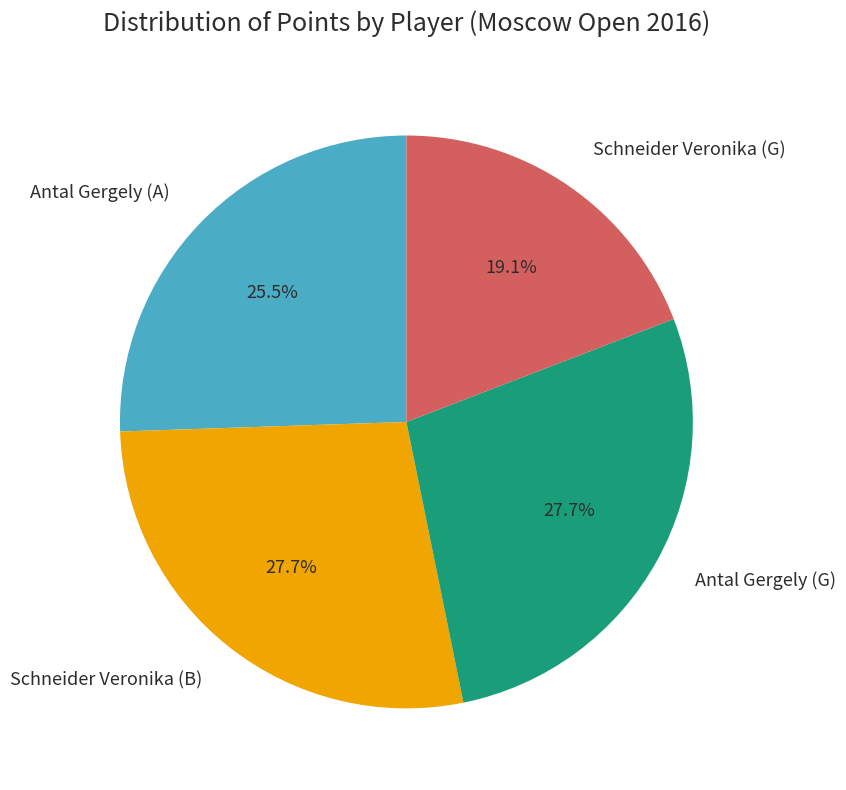

What is the smallest slice in the pie chart?

Schneider Veronika (G)